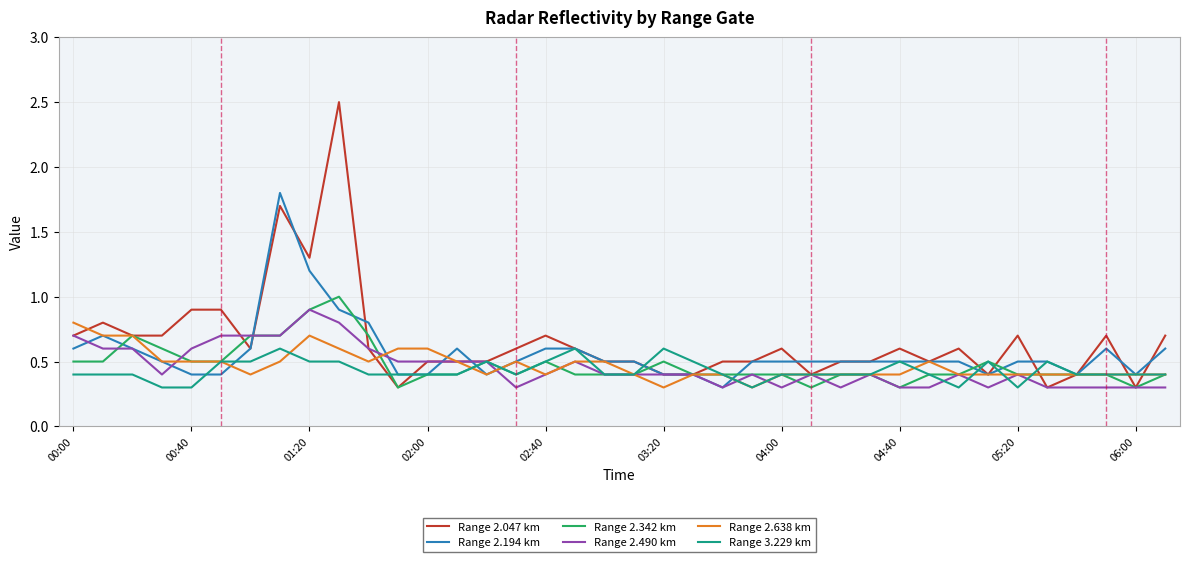

Which series has the largest range (max minus min)?

Range 2.047 km